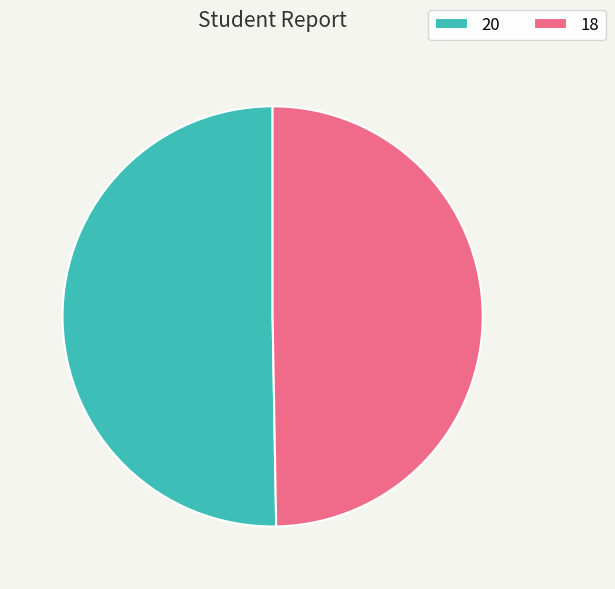

Do 20 and 18 together represent more than half of the pie?

Yes